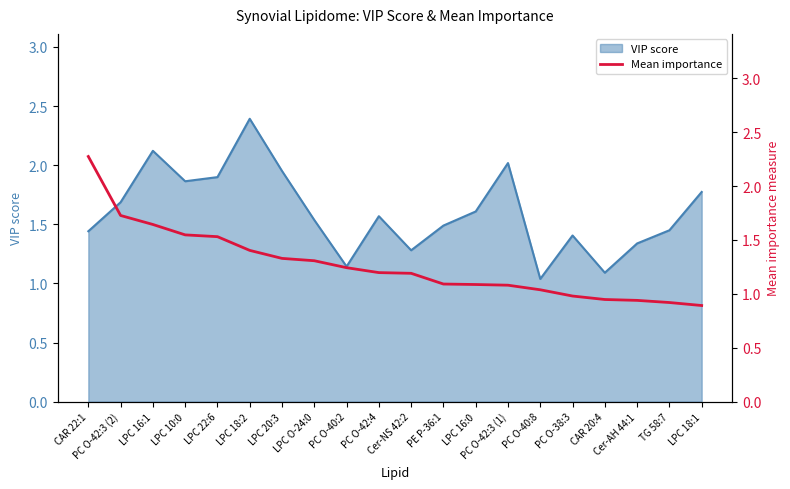

Reading left to right, list all the values displayed in this chart.

2.3	1.7	1.6	1.5	1.5	1.4	1.3	1.3	1.2	1.2	1.2	1.1	1.1	1.1	1.0	1.0	0.9	0.9	0.9	0.9